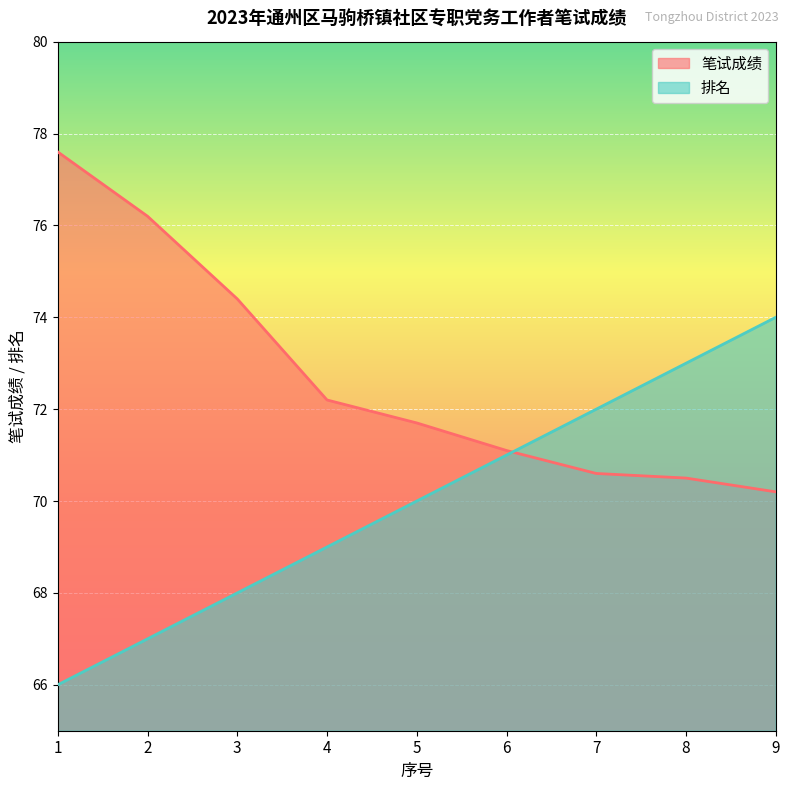

Does the chart display data point markers on the line(s)?

No